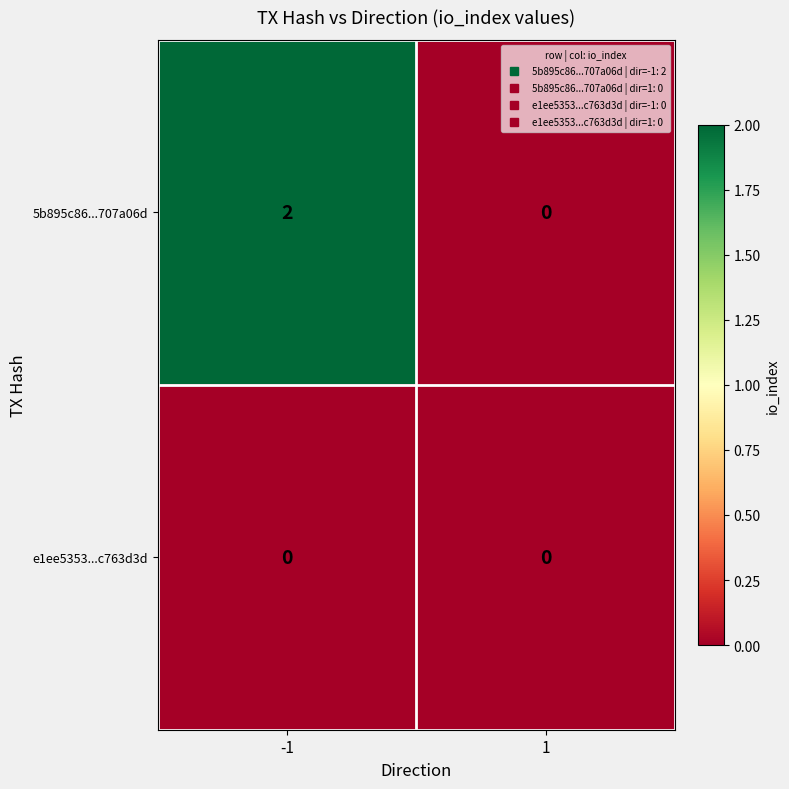

Which series has the largest total across all categories?

5b895c86...707a06d